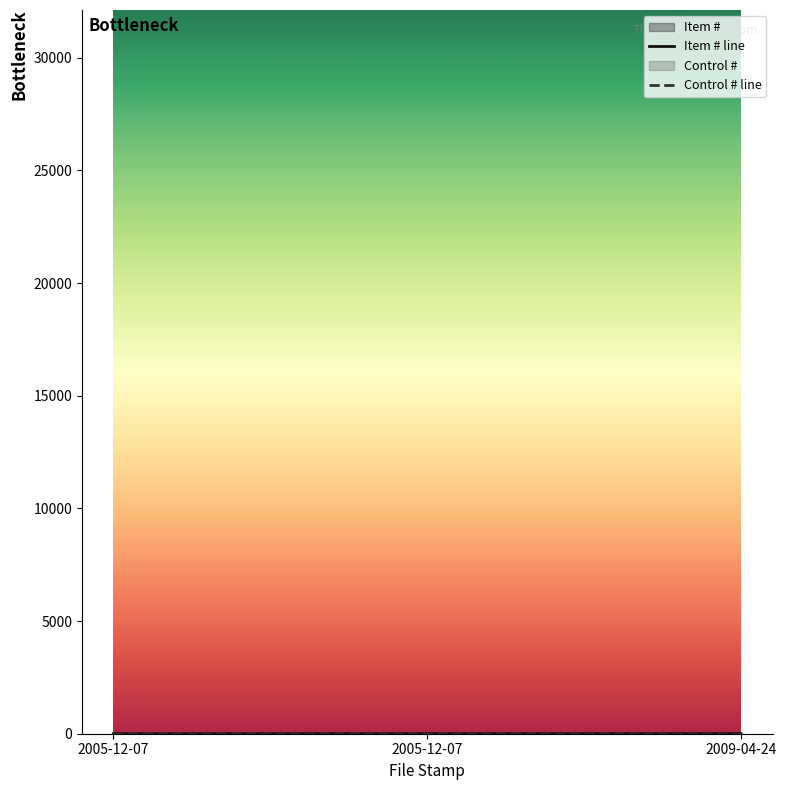

Rank the series by their maximum value, from highest to lowest.

Item # line, Control # line